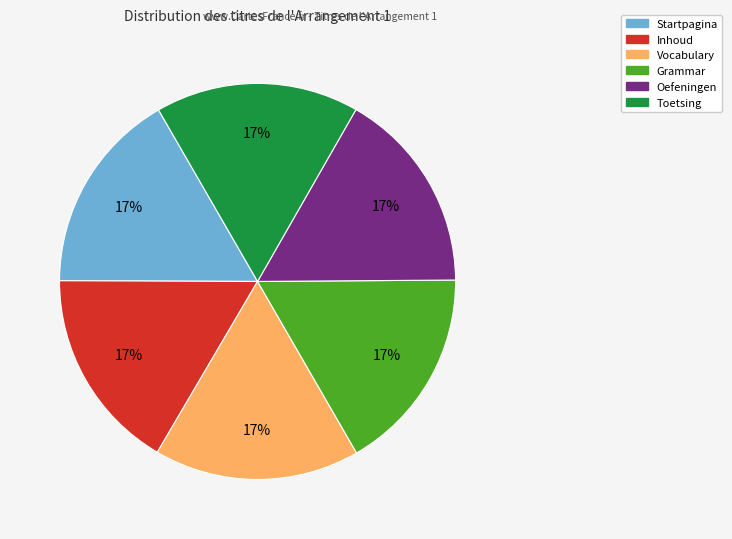

Do Inhoud and Toetsing together represent more than half of the pie?

No